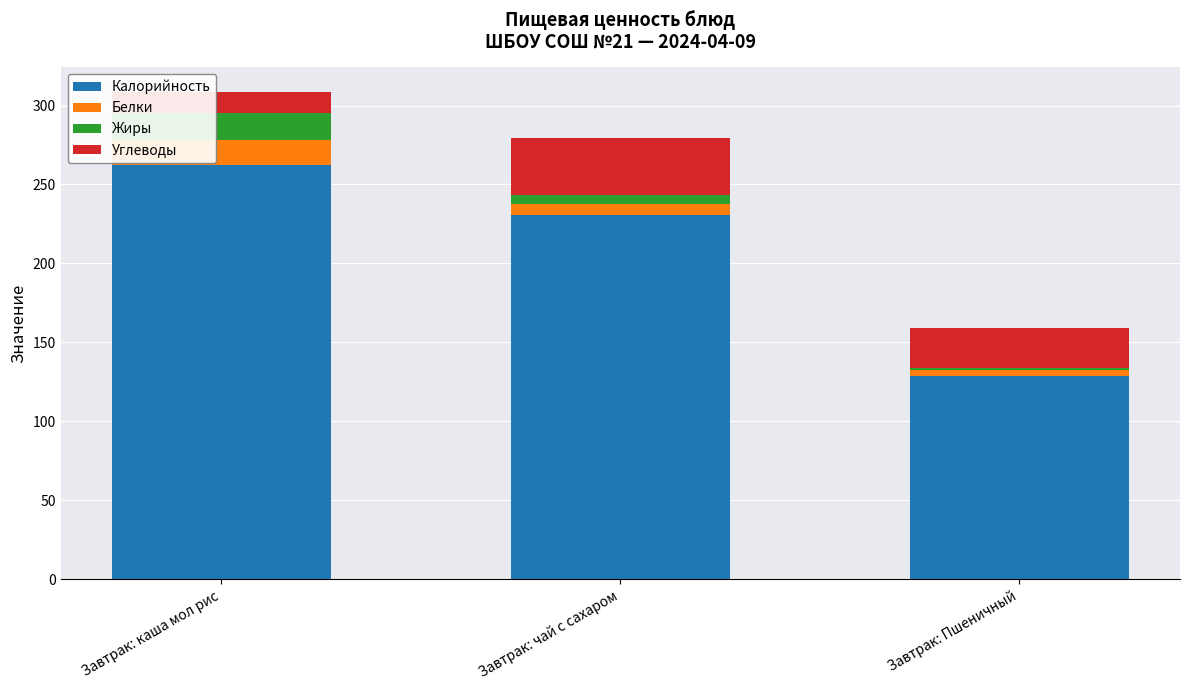

Which category has the highest value in the Калорийность series?

Завтрак: каша мол рис